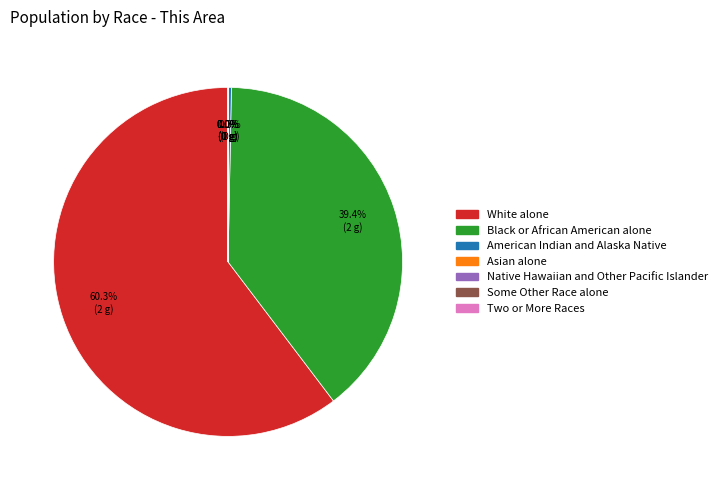

Does any single category account for the majority?

Yes